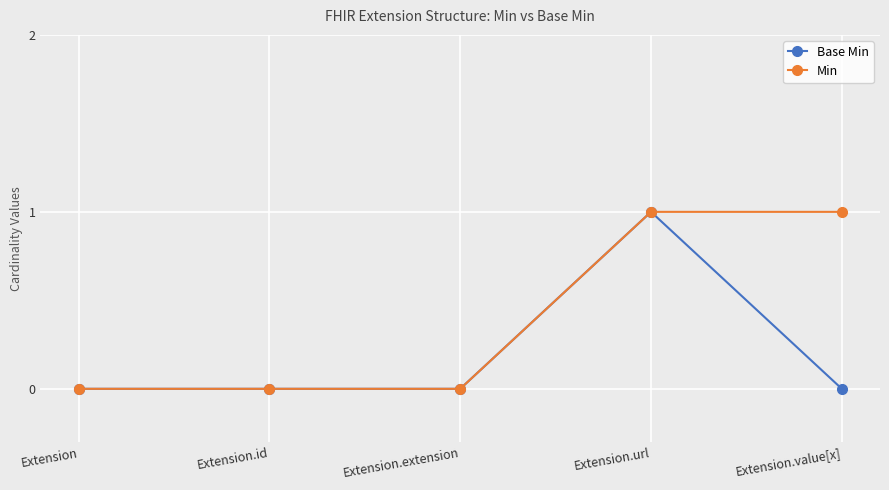

The Min series shows 1 at Extension.extension. True or false?

False